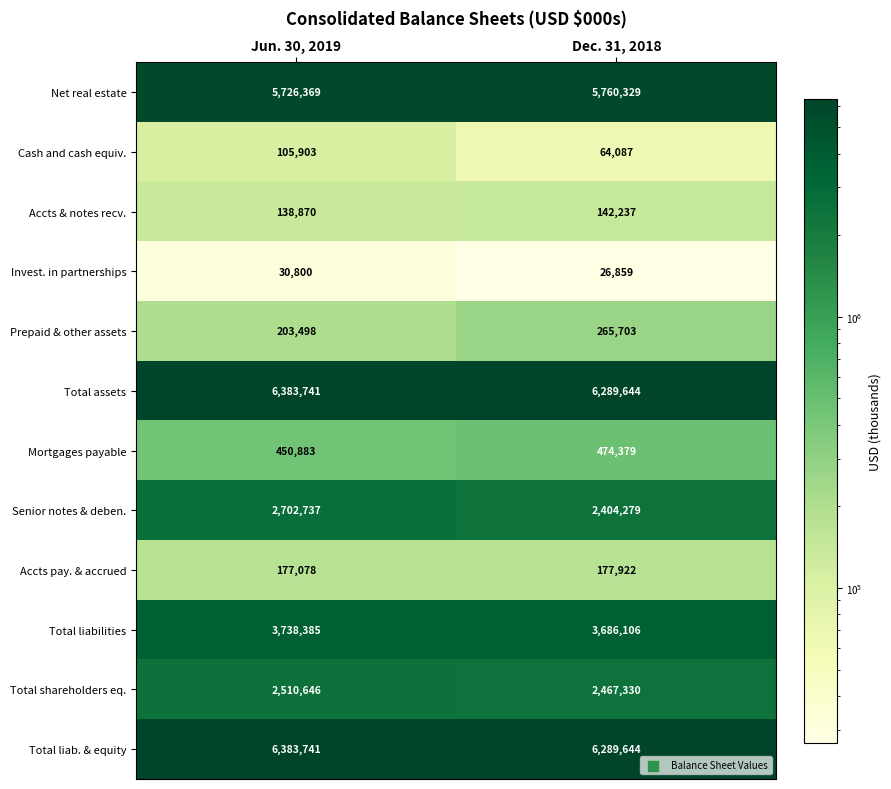

Which category has the highest value across all series?

Jun. 30, 2019